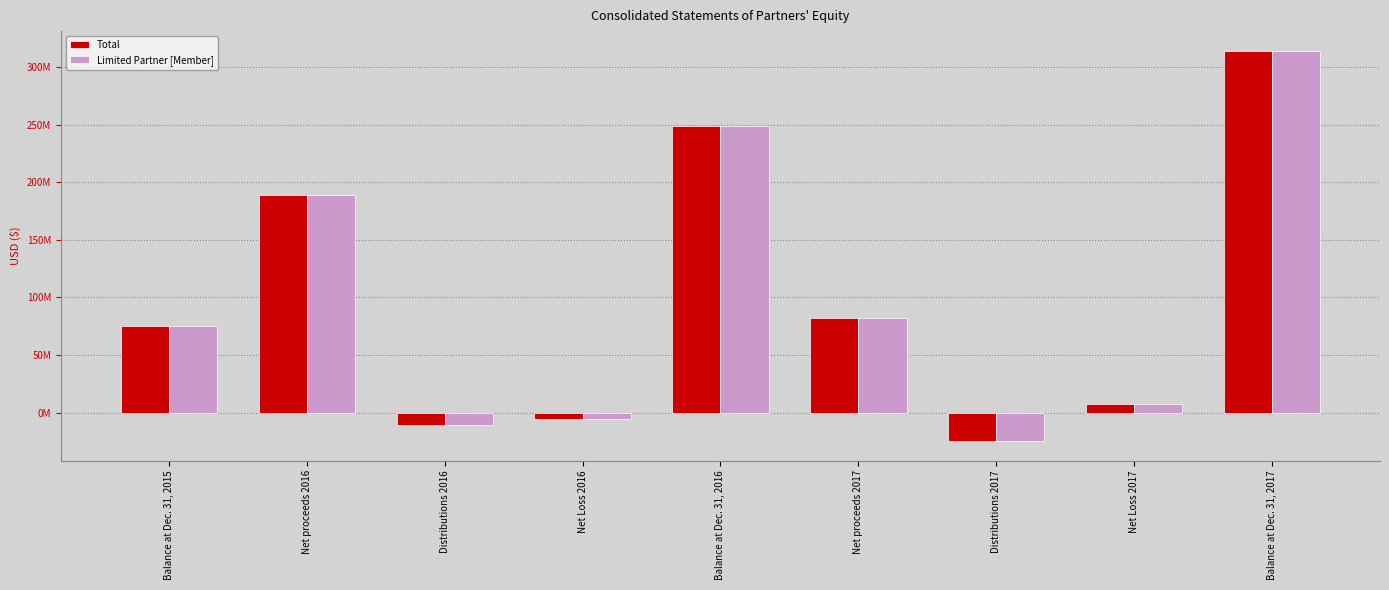

What is the difference between the Total values at Net Loss 2016 and Balance at Dec. 31, 2015?

80509138